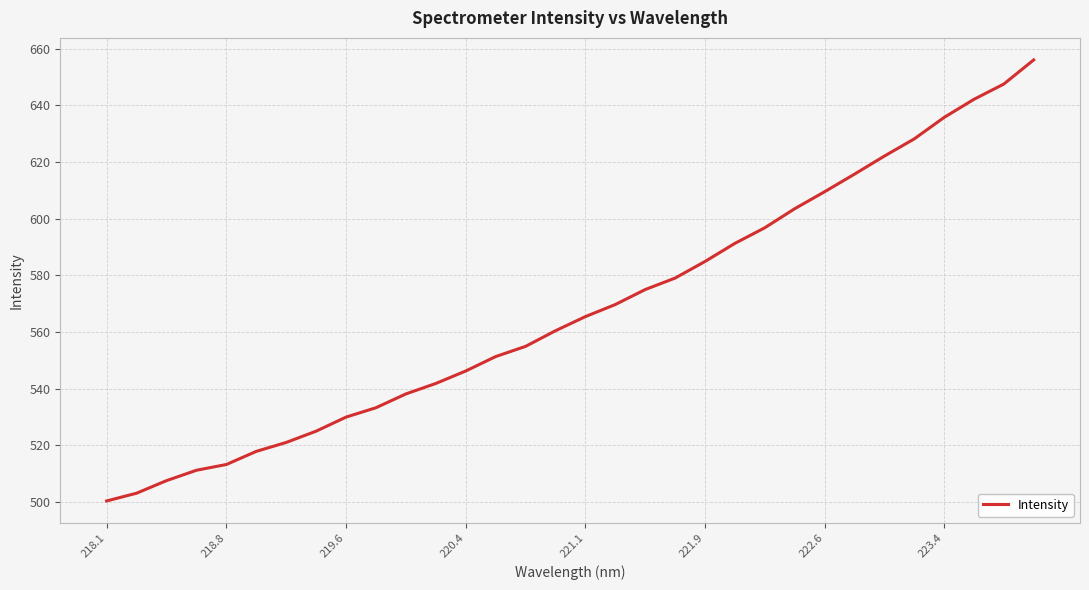

What is the greatest value displayed?

656.0